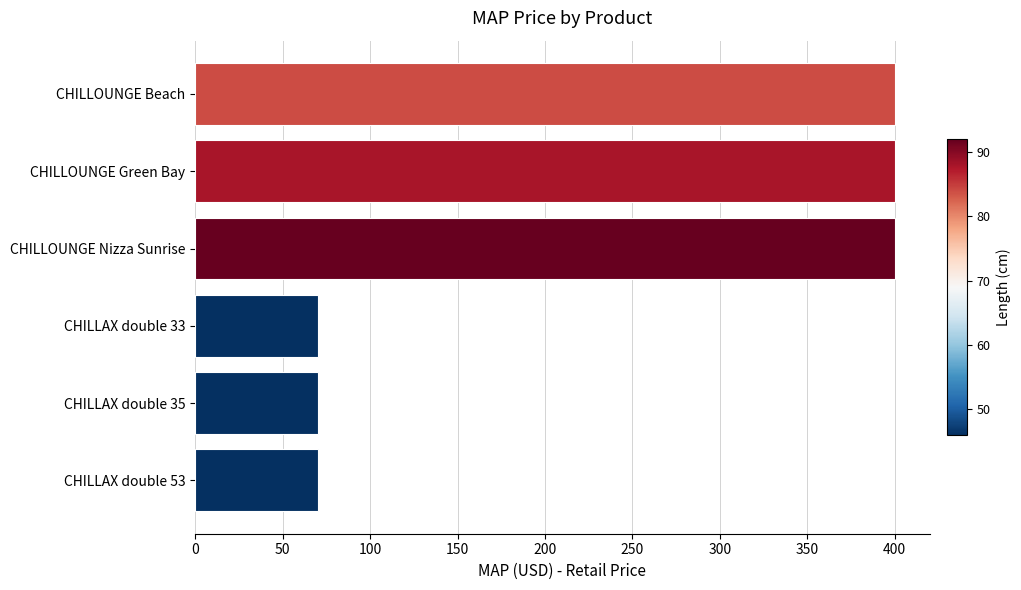

What is the smallest value displayed?

70.0